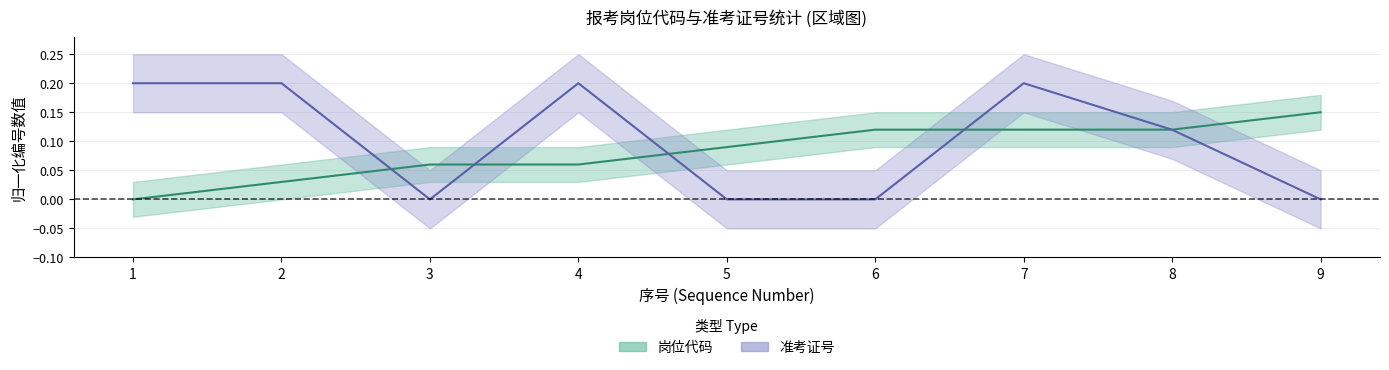

Count the number of categories in the chart.

9